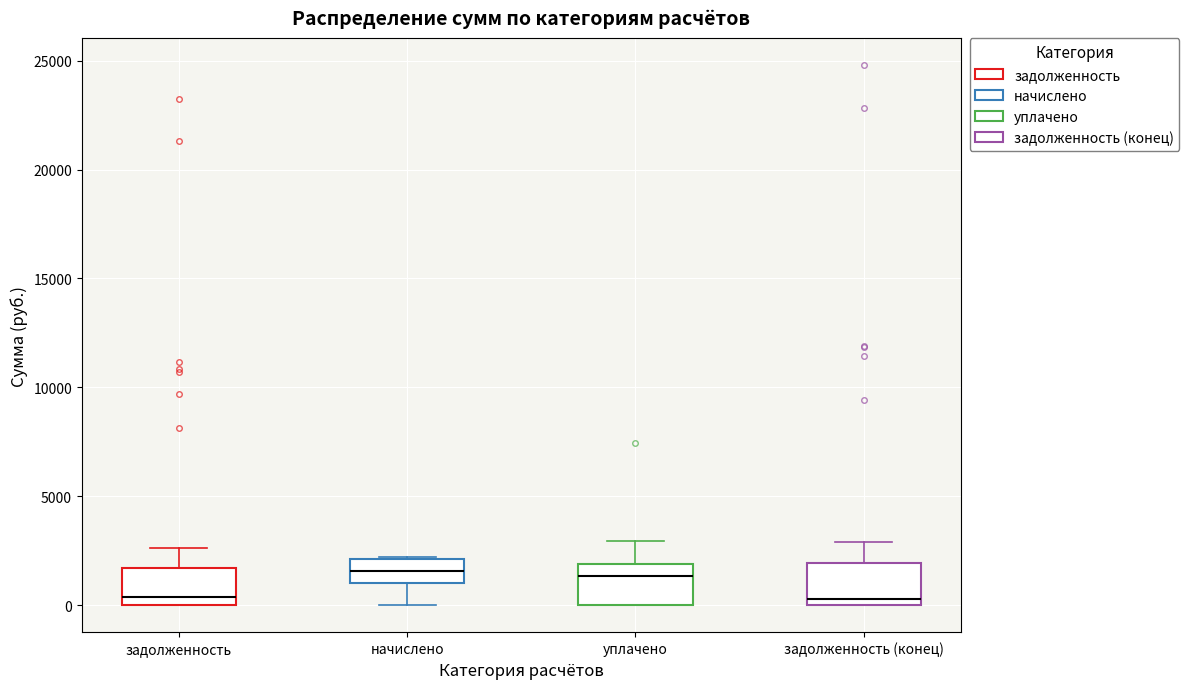

Reading left to right, read every box against the y-axis: the position of its median line, the range the box covers, and the ends of its whiskers. The values are not printed on the chart, so give them approximately, as read against the axis.

задолженность: median 500, box 0 to 1500, whiskers 0 to 2500
начислено: median 1500, box 1000 to 2000, whiskers 0 to 2000
уплачено: median 1500, box 0 to 2000, whiskers 0 to 3000
задолженность (конец): median 500, box 0 to 2000, whiskers 0 to 3000